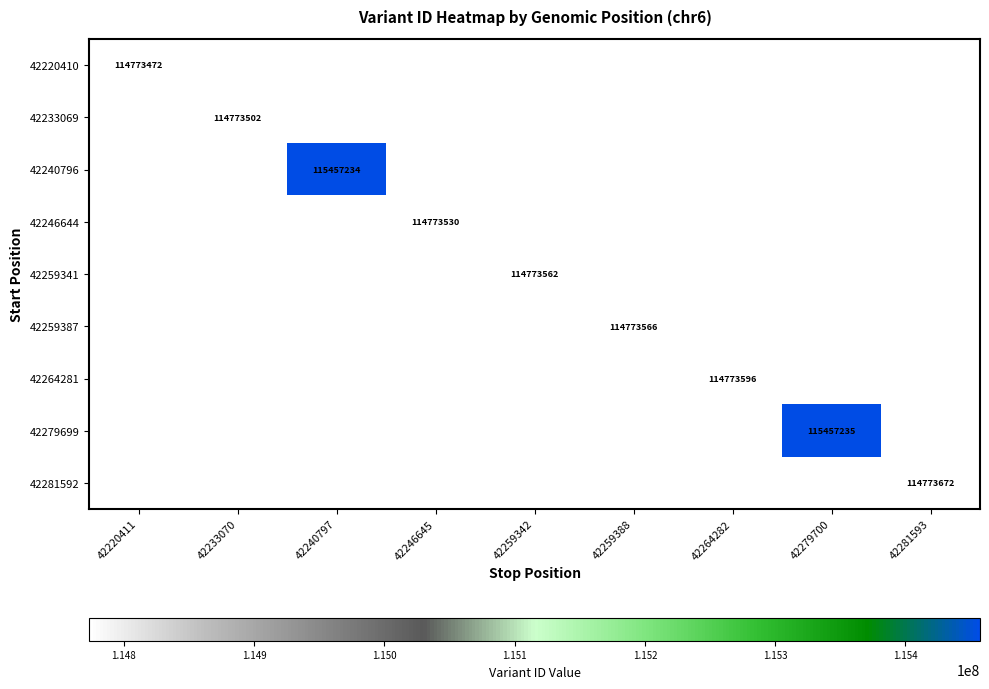

Is it true that 42246644 equals 114773530 at 42246645?

True